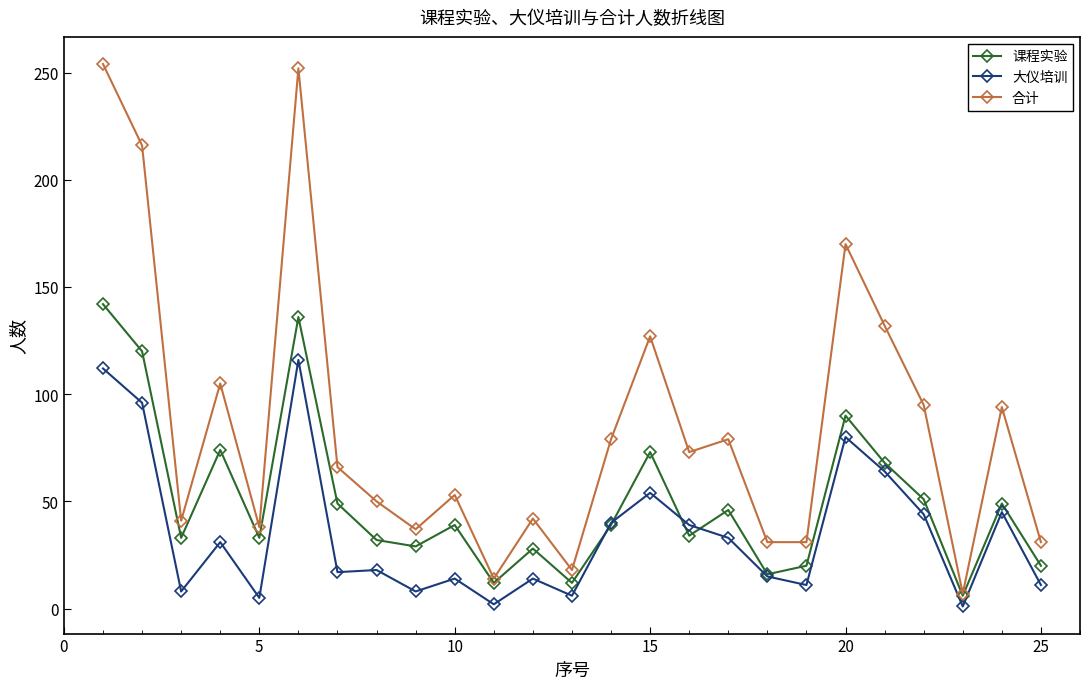

Which series has the largest total across all categories?

合计